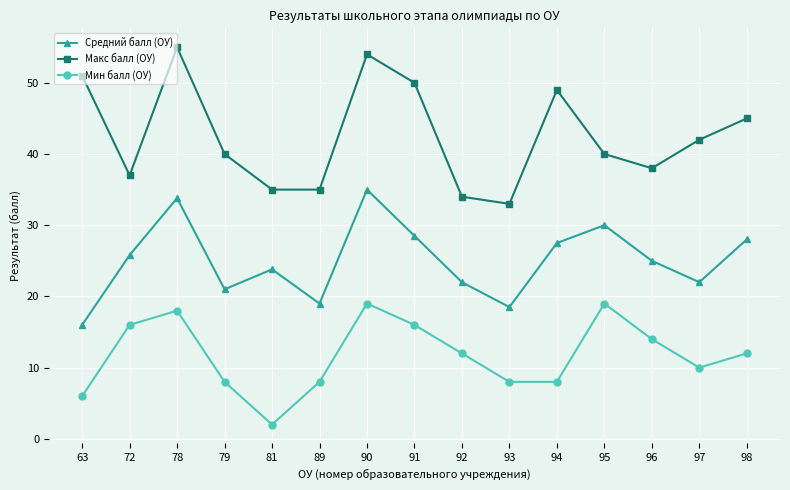

True or false: Макс балл (ОУ) and Средний балл (ОУ) intersect in this chart.

False